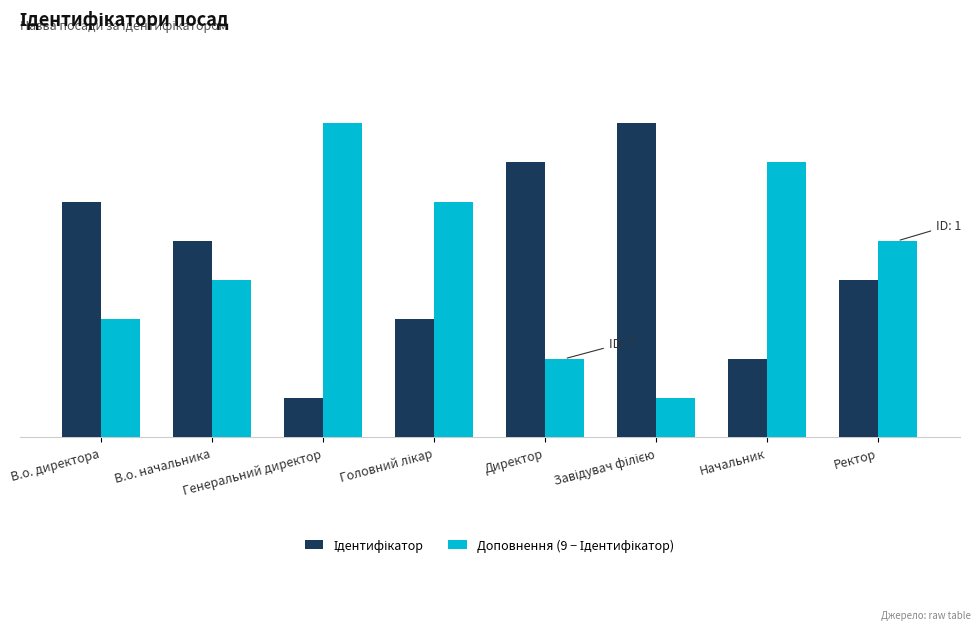

The Доповнення (9 − Ідентифікатор) series shows 4 at В.о. директора. True or false?

False